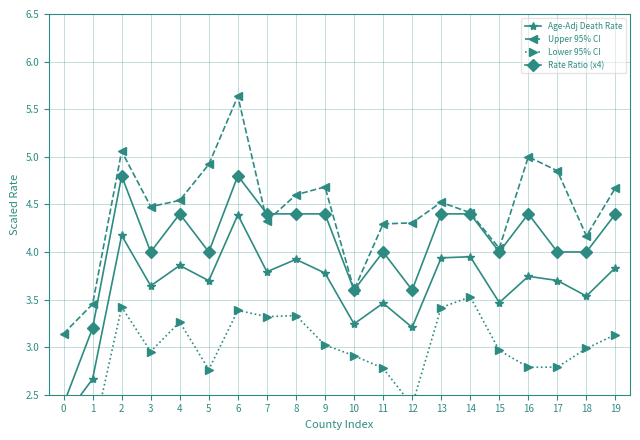

What are all the series names shown in the legend?

Age-Adj Death Rate, Upper 95% CI, Lower 95% CI, Rate Ratio (x4)